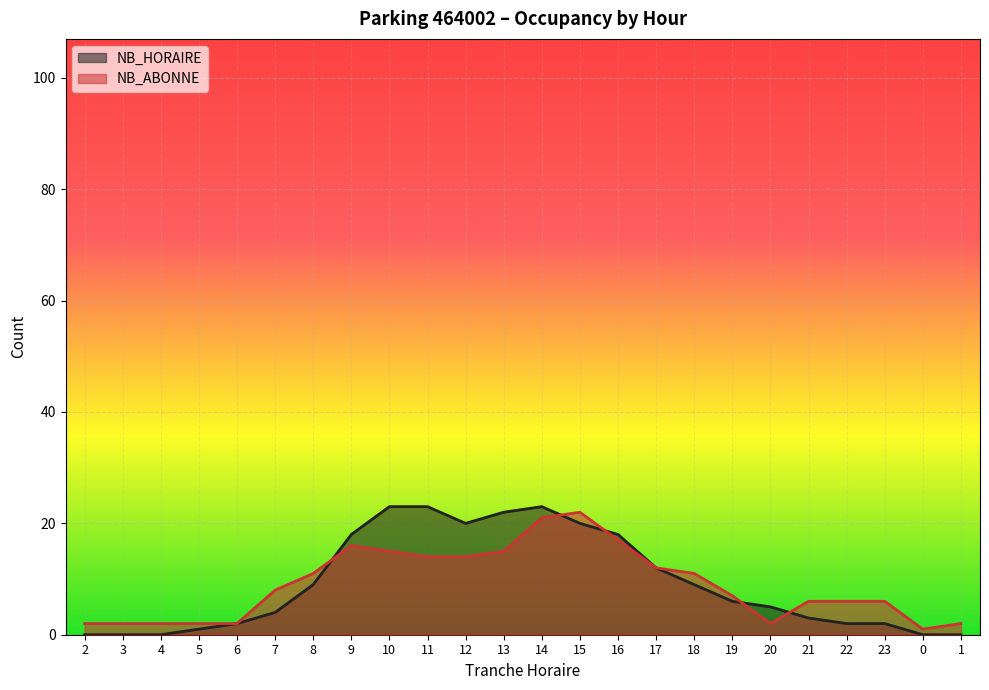

At which label does NB_ABONNE first exceed 8?

8